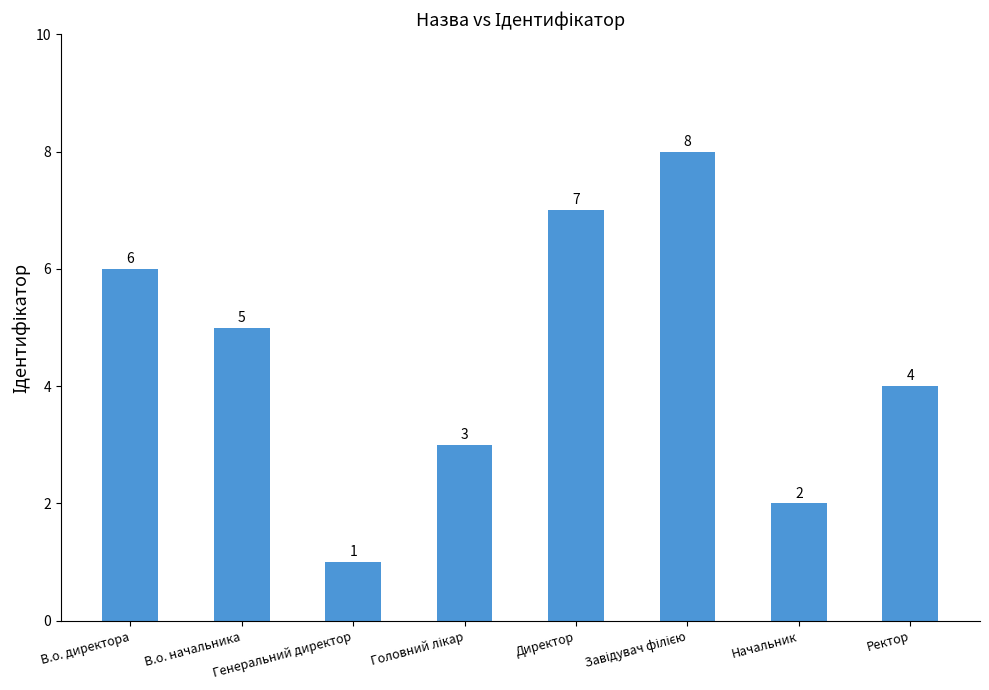

How many bars are there in total?

8